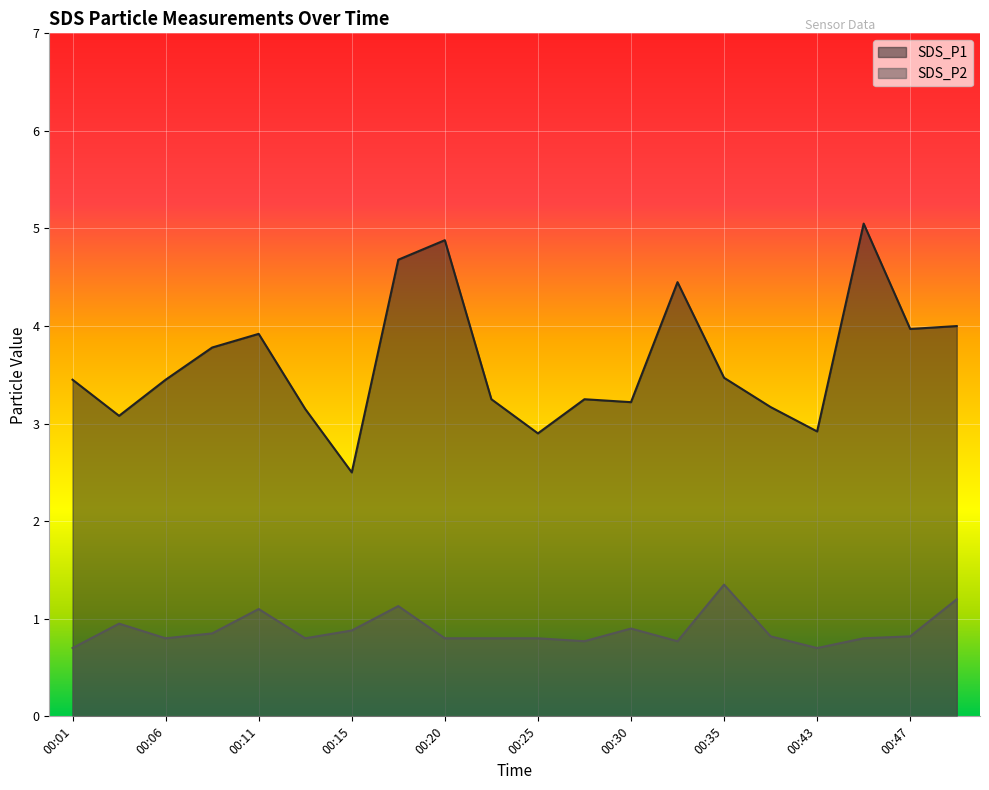

Reading left to right, list all the values displayed in this chart.

SDS_P1: 00:01=3.5	00:03=3.1	00:06=3.5	00:08=3.8	00:11=3.9	00:13=3.1	00:15=2.5	00:18=4.7	00:20=4.9	00:23=3.2	00:25=2.9	00:28=3.2	00:30=3.2	00:33=4.5	00:35=3.5	00:38=3.2	00:43=2.9	00:45=5.0	00:47=4.0	00:50=4.0
SDS_P2: 00:01=0.7	00:03=0.9	00:06=0.8	00:08=0.8	00:11=1.1	00:13=0.8	00:15=0.9	00:18=1.1	00:20=0.8	00:23=0.8	00:25=0.8	00:28=0.8	00:30=0.9	00:33=0.8	00:35=1.4	00:38=0.8	00:43=0.7	00:45=0.8	00:47=0.8	00:50=1.2